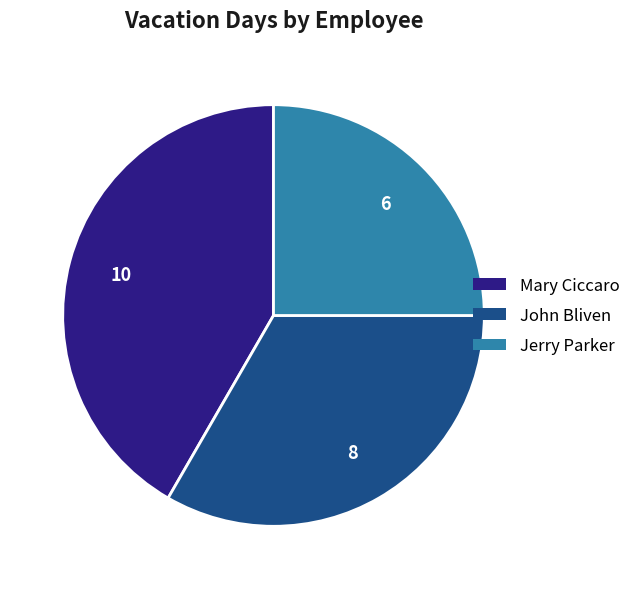

True or false: Jerry Parker accounts for 25% of the total.

True